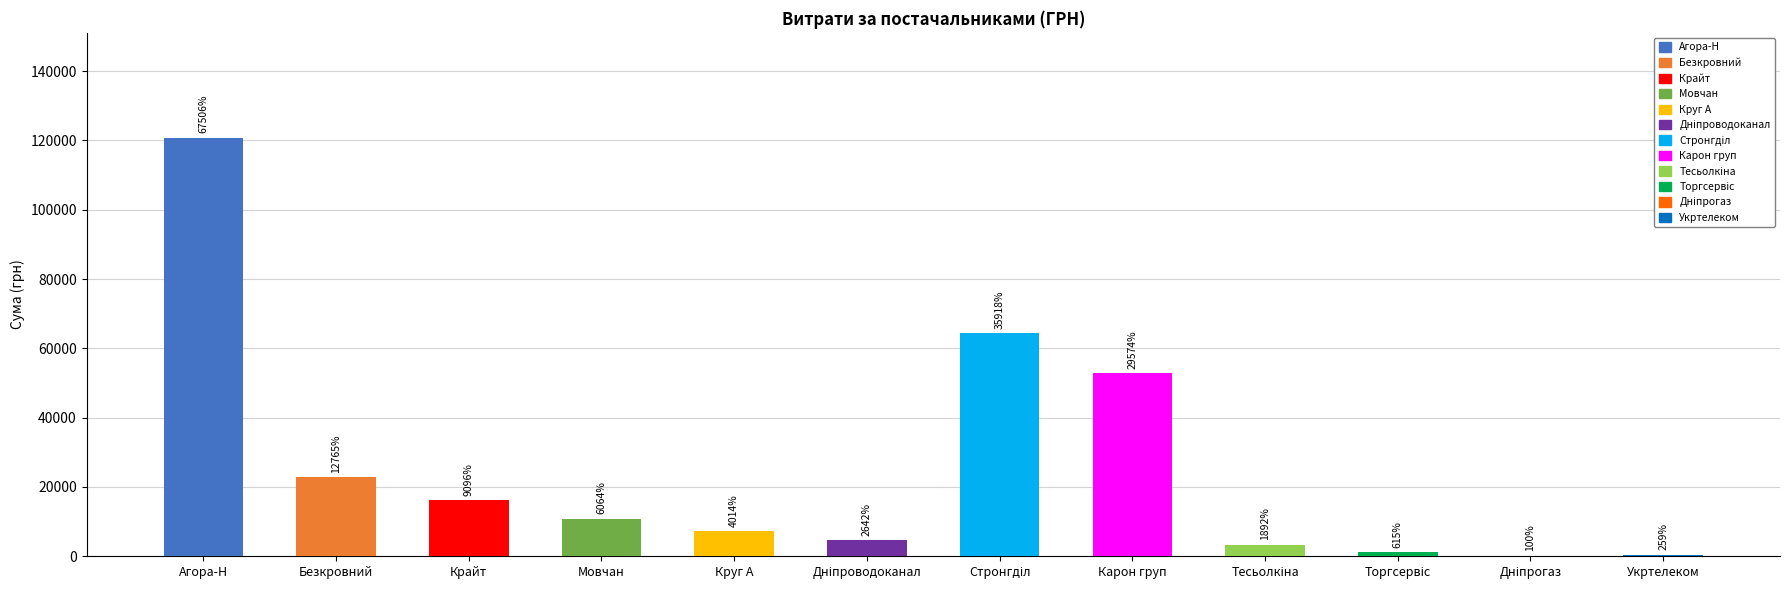

How many data points are above 10854?

6